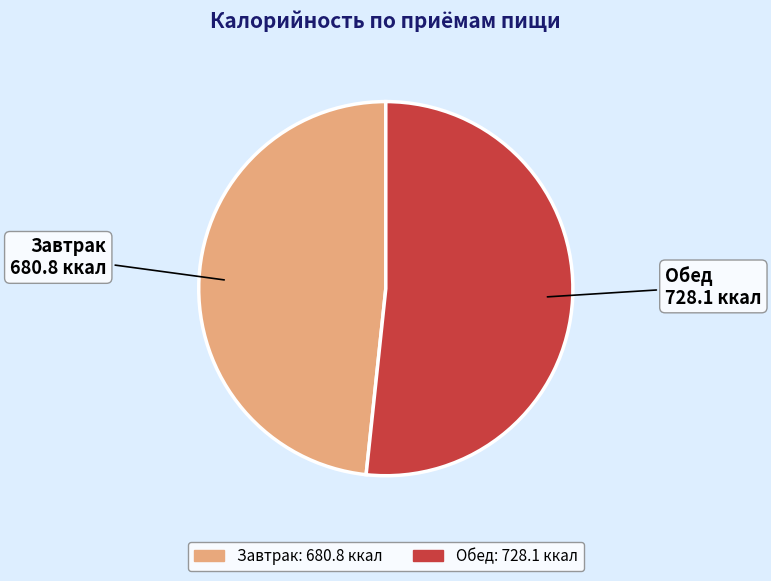

Is there any slice that represents more than half of the pie?

Yes